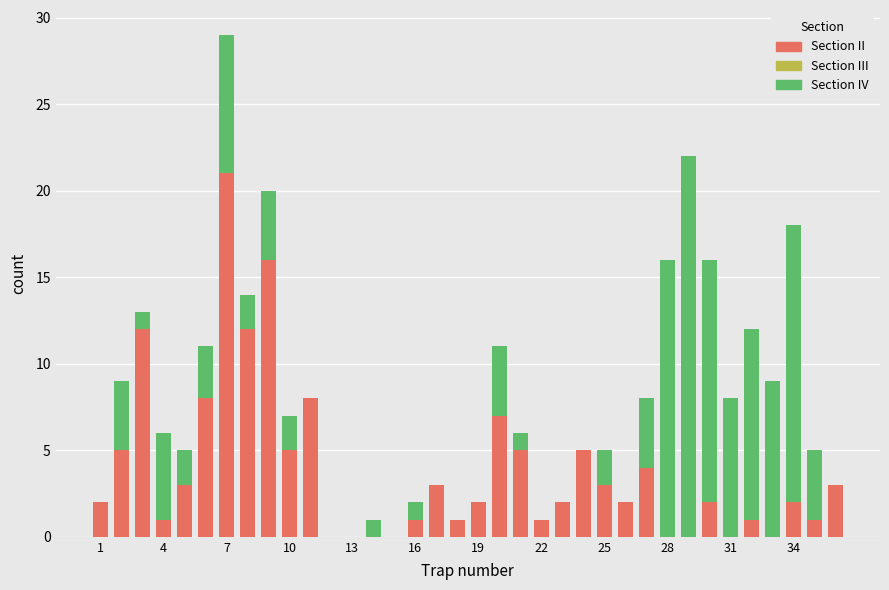

What is the sum of all Section II values?

138